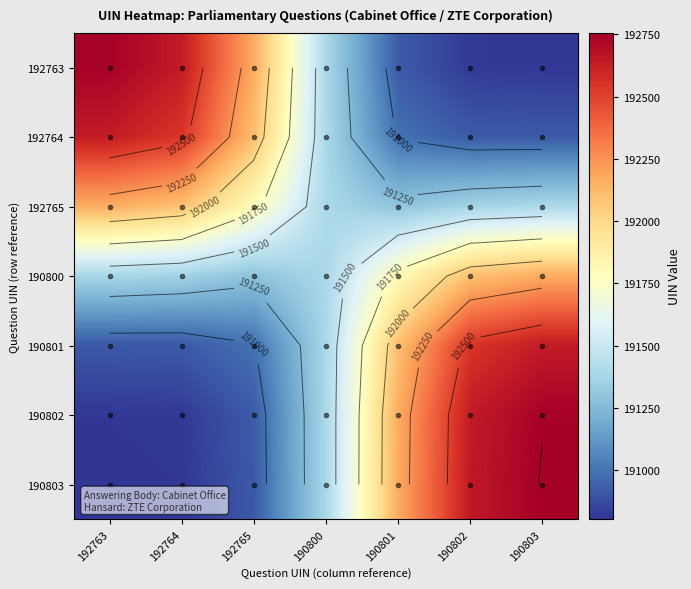

Which category has the highest value in the 190802 series?

190803